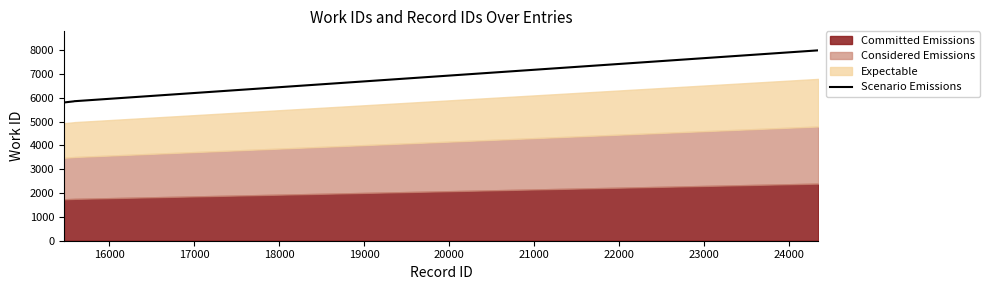

What is the highest value of the Scenario Emissions series?

7991